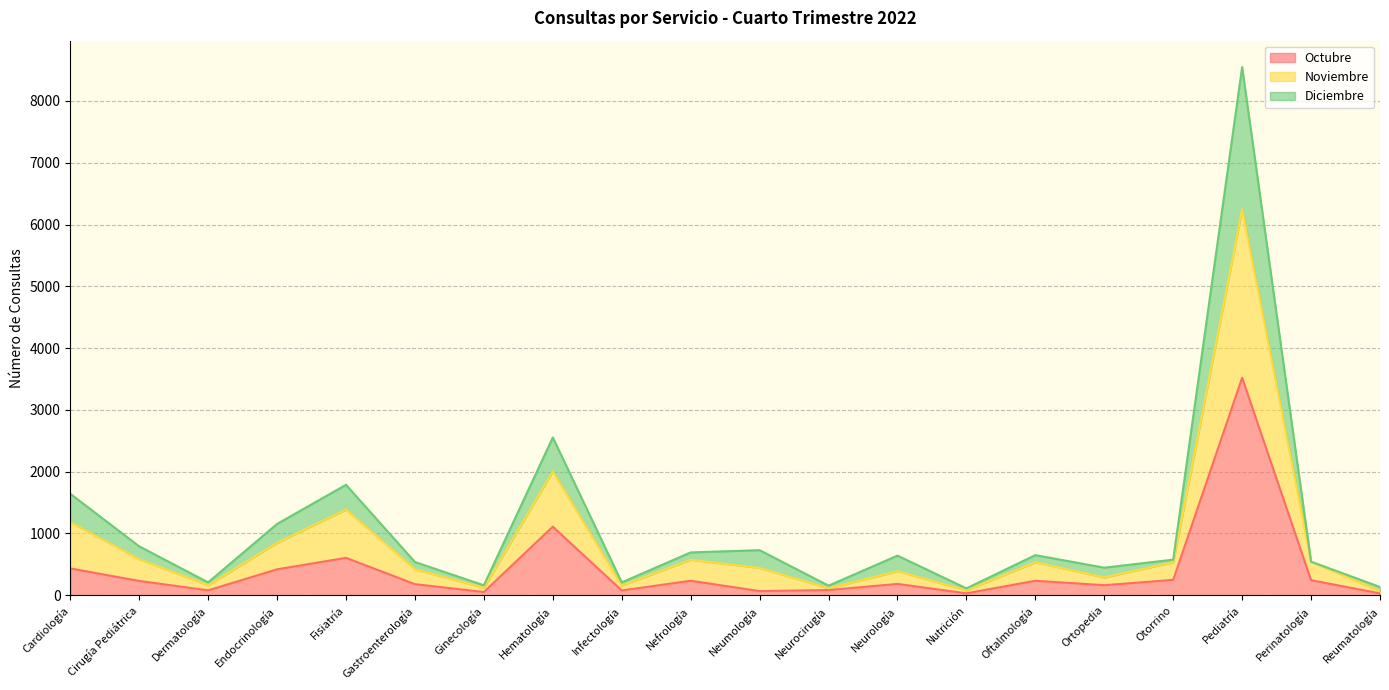

At which category is the sum across all series the highest?

Pediatría